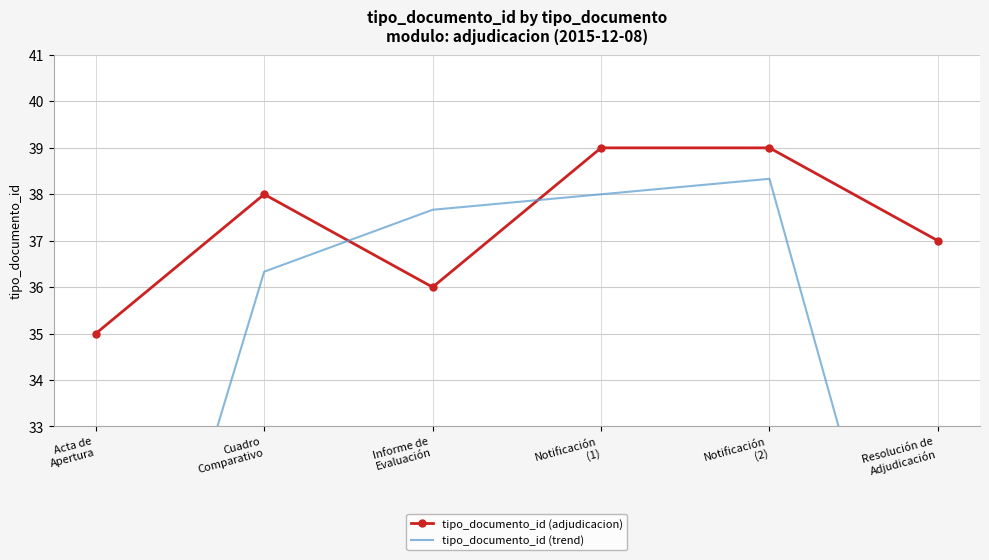

Where do tipo_documento_id (trend) and tipo_documento_id (adjudicacion) first cross each other?

Cuadro
Comparativo and Informe de
Evaluación